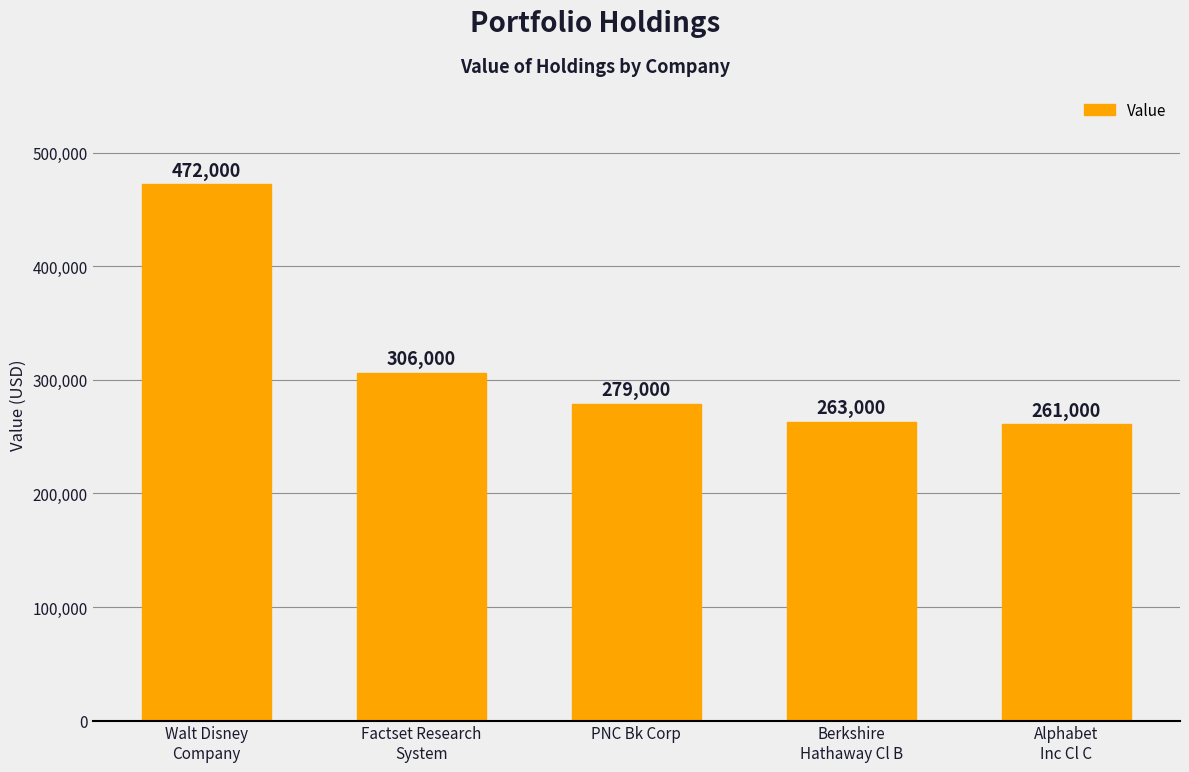

The chart shows a value of 137059 at Alphabet
Inc Cl C. True or false?

False